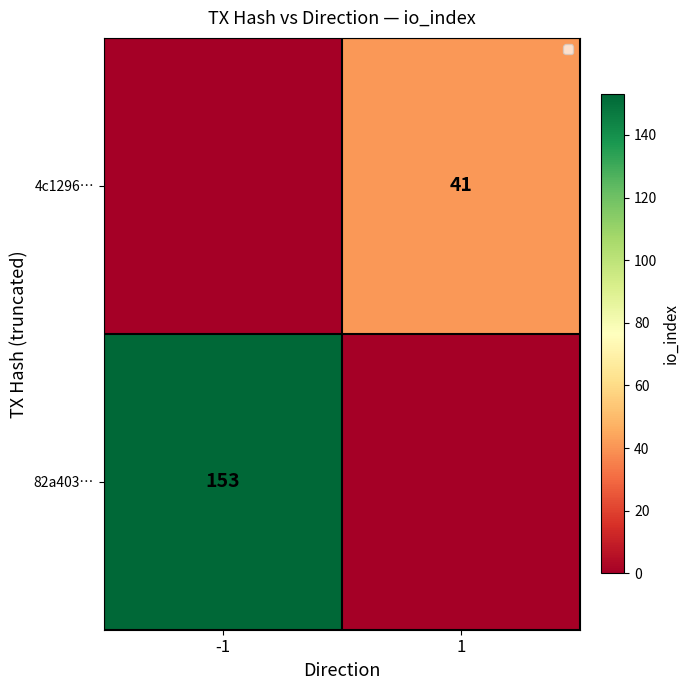

True or false: 4c1296… has a value of 41 at 1.

True